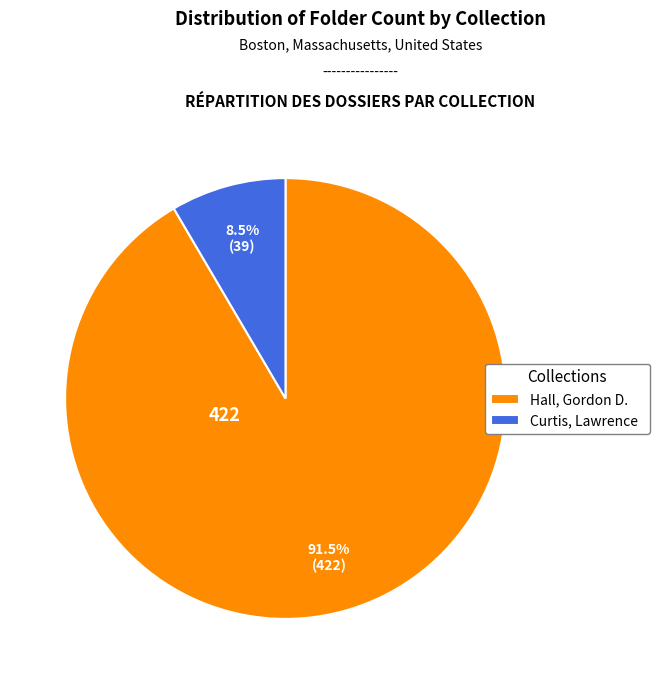

The Hall, Gordon D. slice represents 99% of the pie. True or false?

False